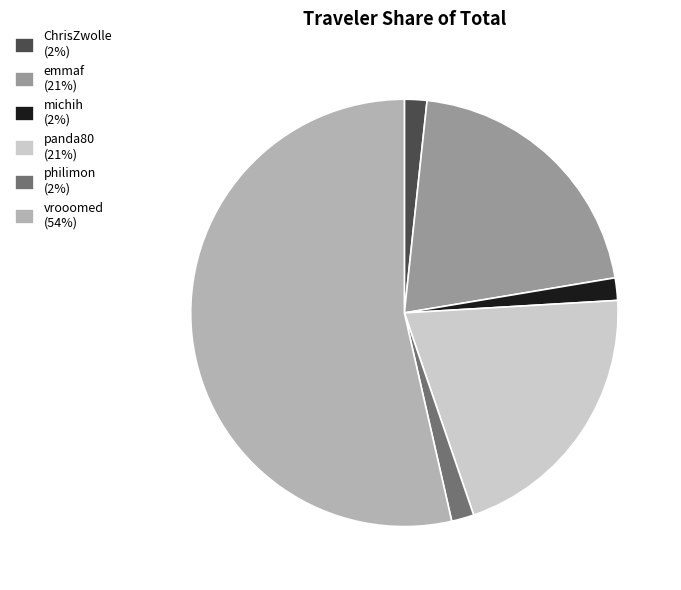

Between ChrisZwolle and panda80, which is larger?

panda80